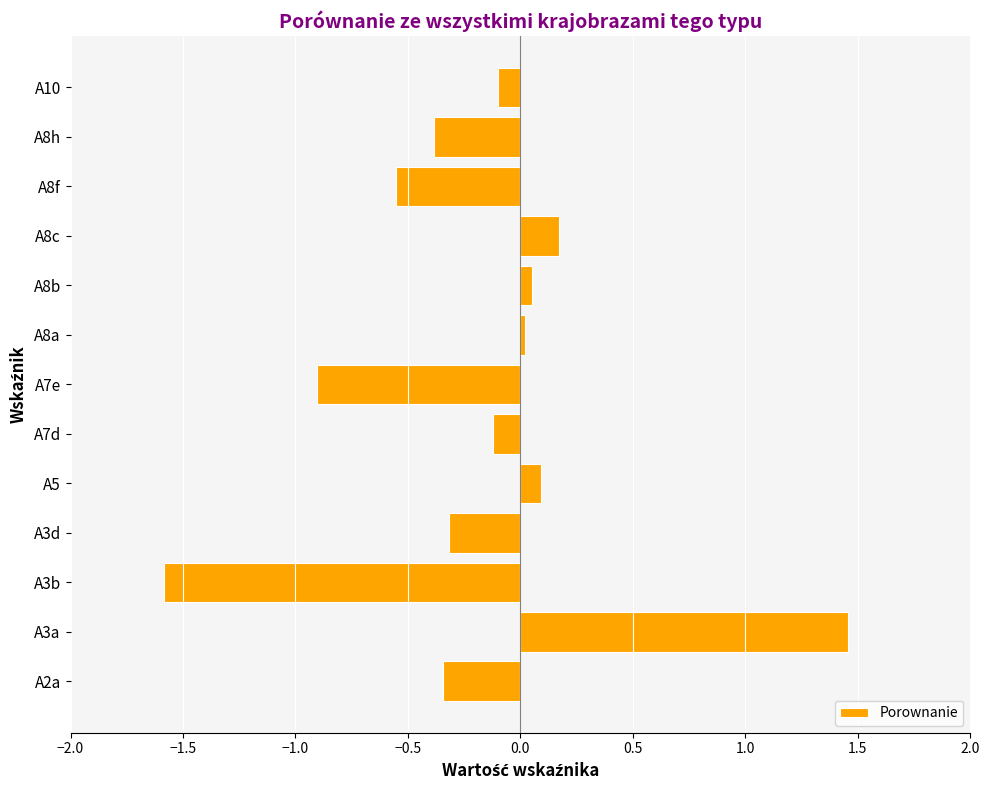

Are the bars grouped side by side (vs. stacked)?

No